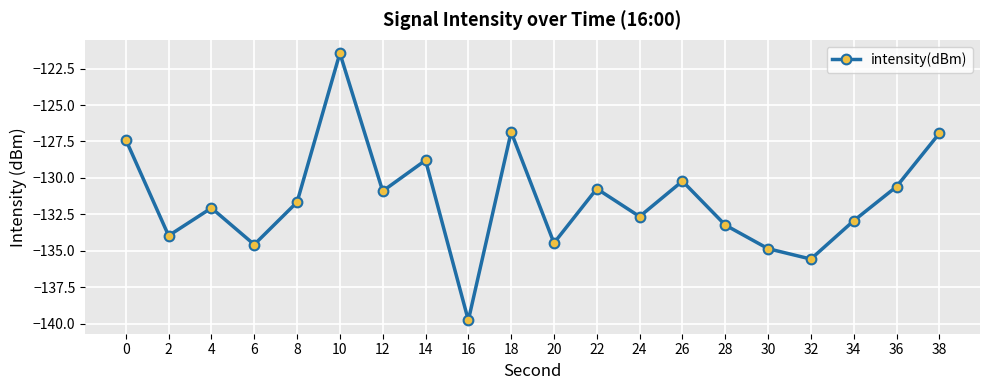

Reading left to right, extract all data points from this chart.

0=-127.4	2=-134.0	4=-132.1	6=-134.6	8=-131.7	10=-121.4	12=-130.9	14=-128.8	16=-139.8	18=-126.9	20=-134.5	22=-130.7	24=-132.7	26=-130.2	28=-133.2	30=-134.9	32=-135.6	34=-132.9	36=-130.6	38=-126.9